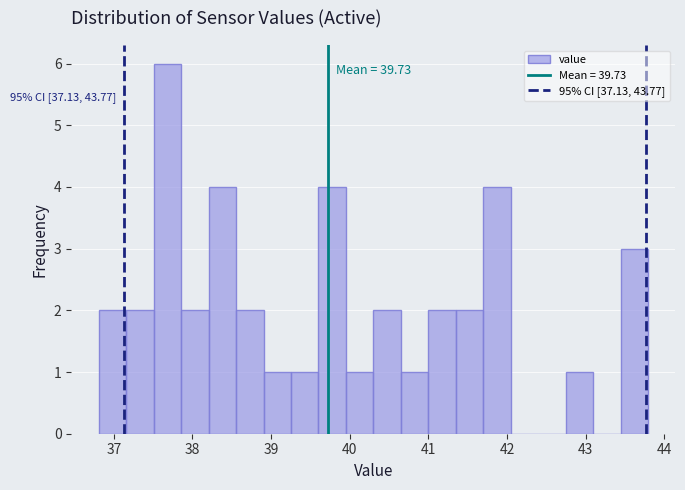

Read against the x-axis, roughly where is the centre of the tallest bar?

37.7